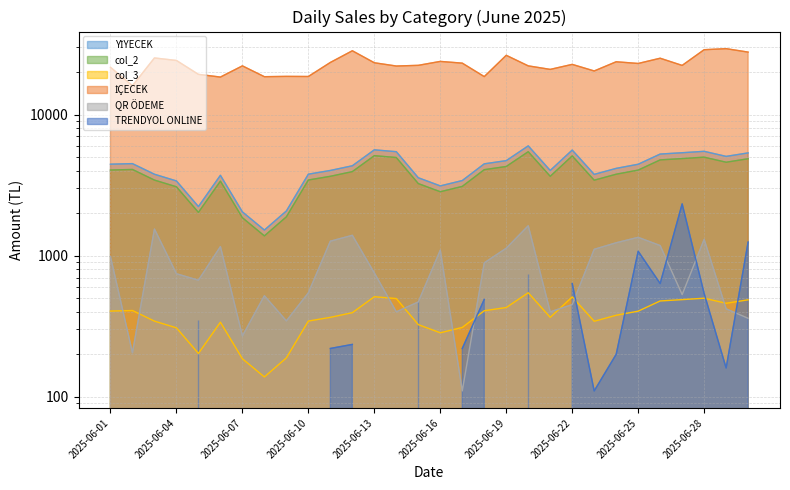

How many values in the QR ÖDEME series are below 755?

15